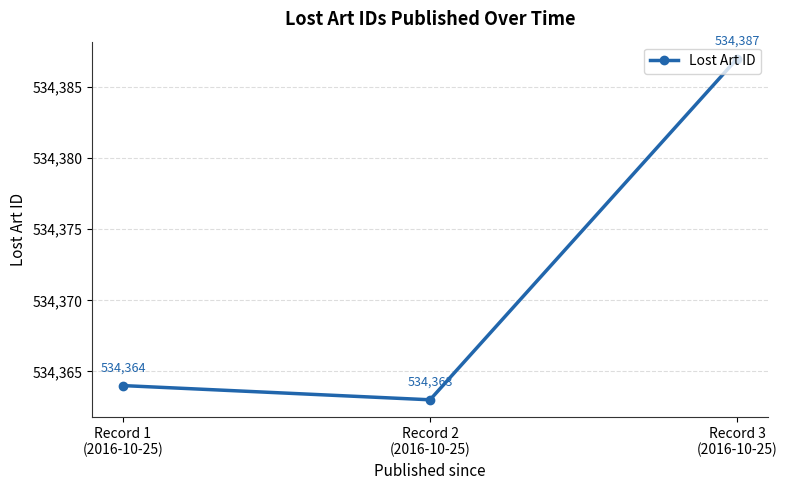

Is this an area chart (filled region under the line)?

No